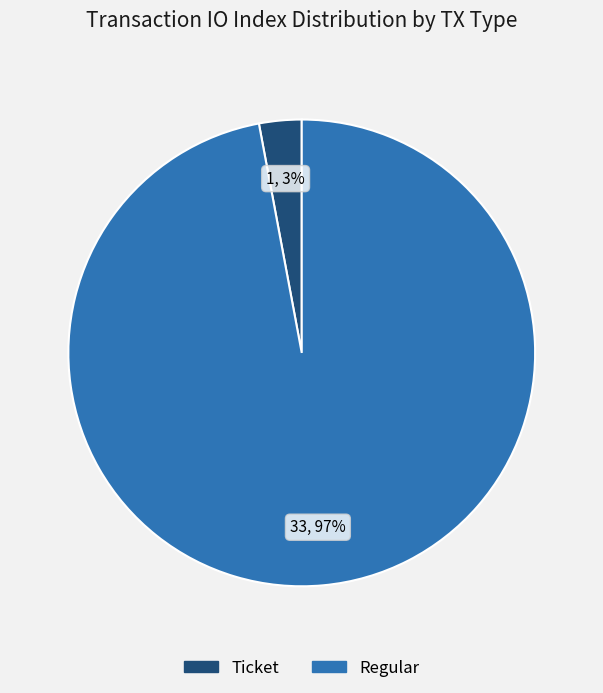

Is it true that Ticket is 11% of the pie?

False